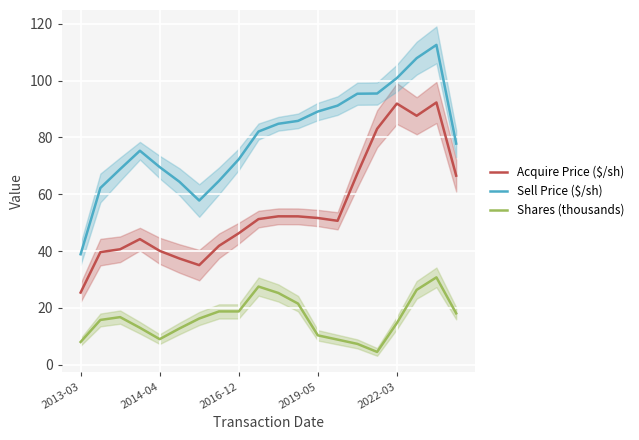

True or false: Shares (thousands) and Acquire Price ($/sh) cross at least once.

False